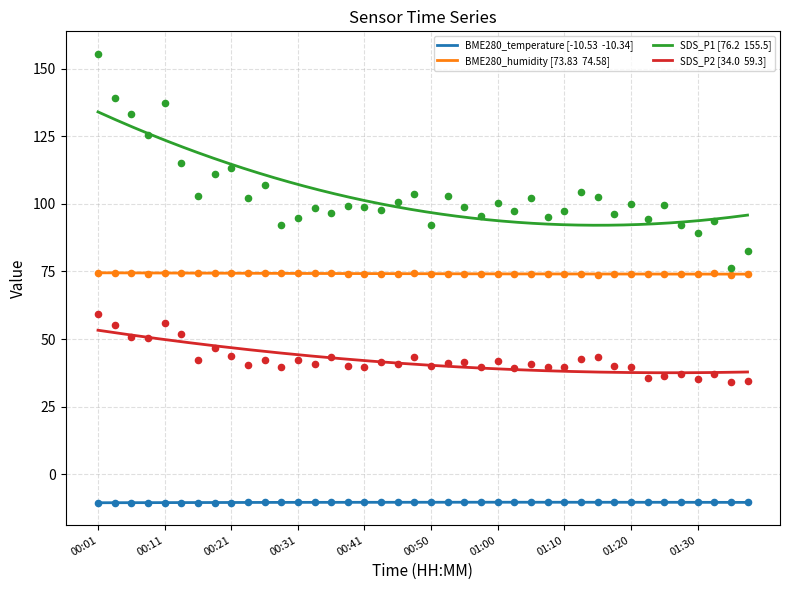

What are all the series names shown in the legend?

BME280_temperature, BME280_humidity, SDS_P1, SDS_P2